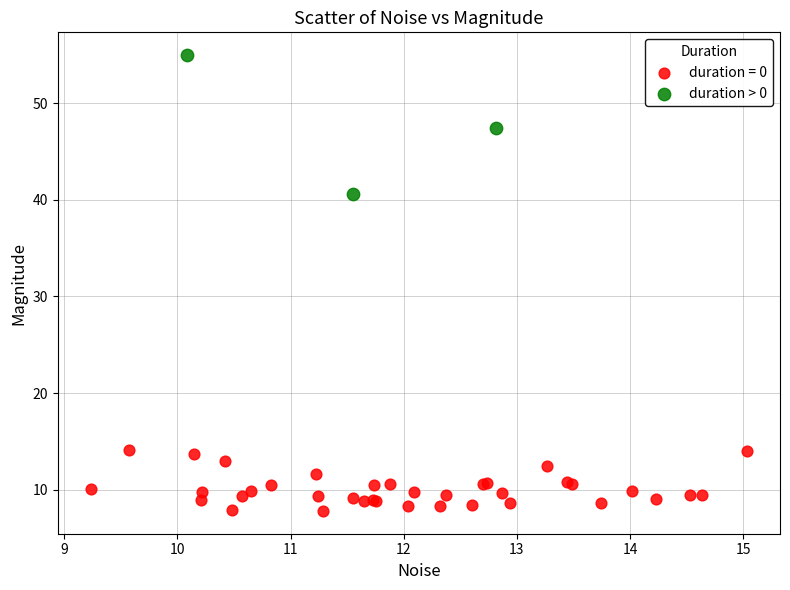

Which series reaches the minimum Y coordinate?

duration = 0